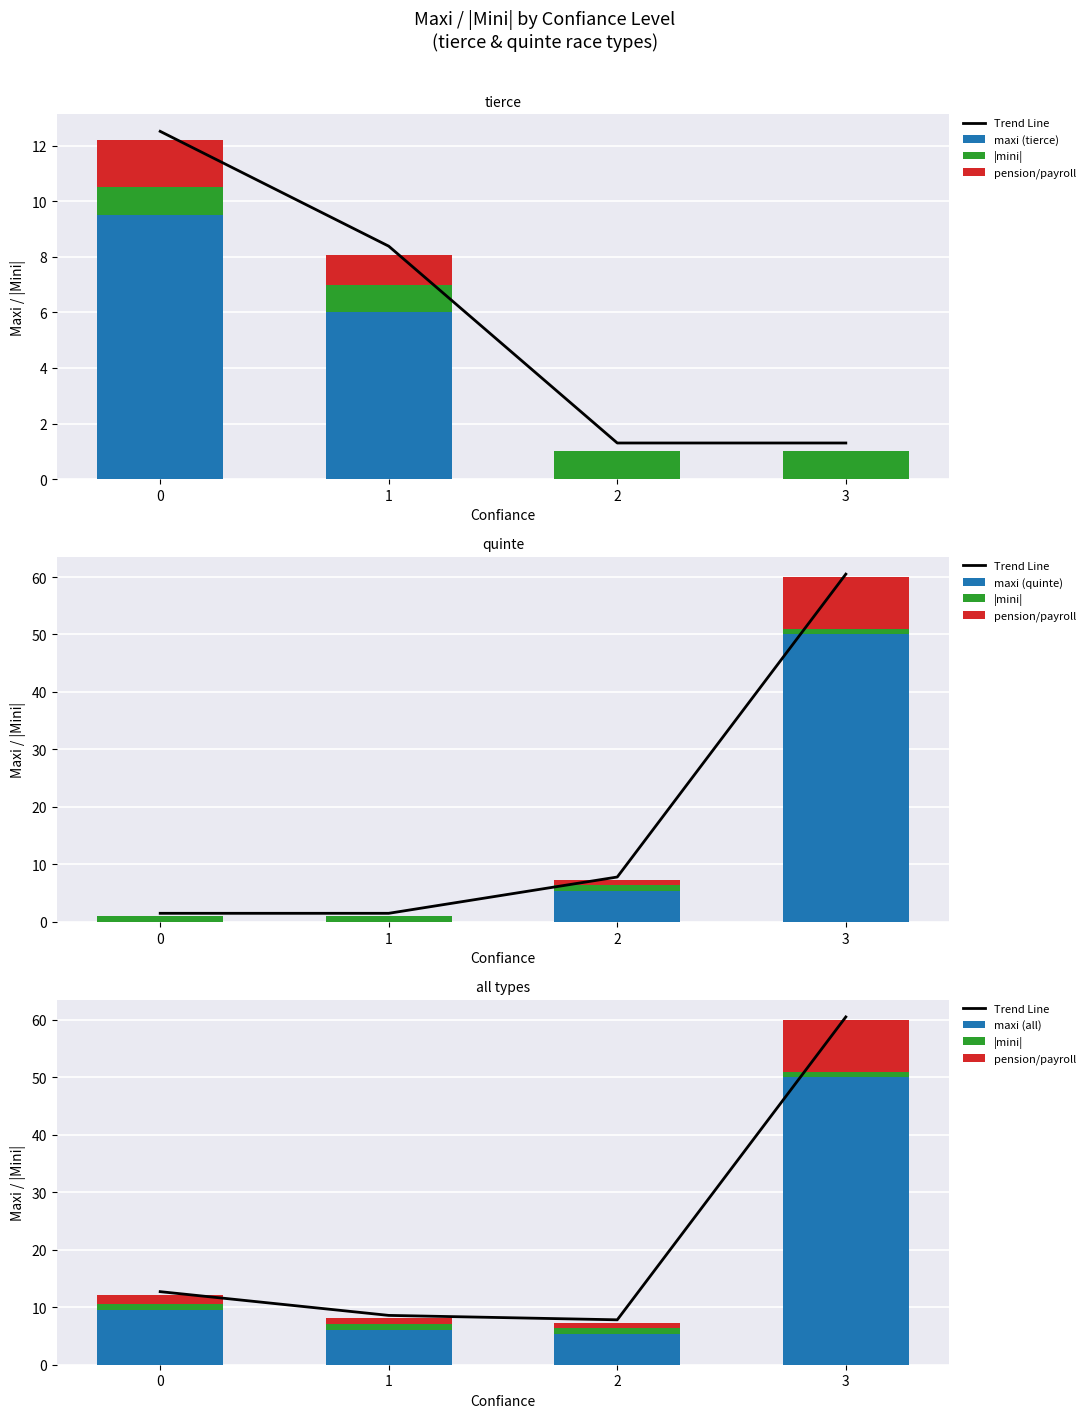

Does the chart contain any negative values?

No